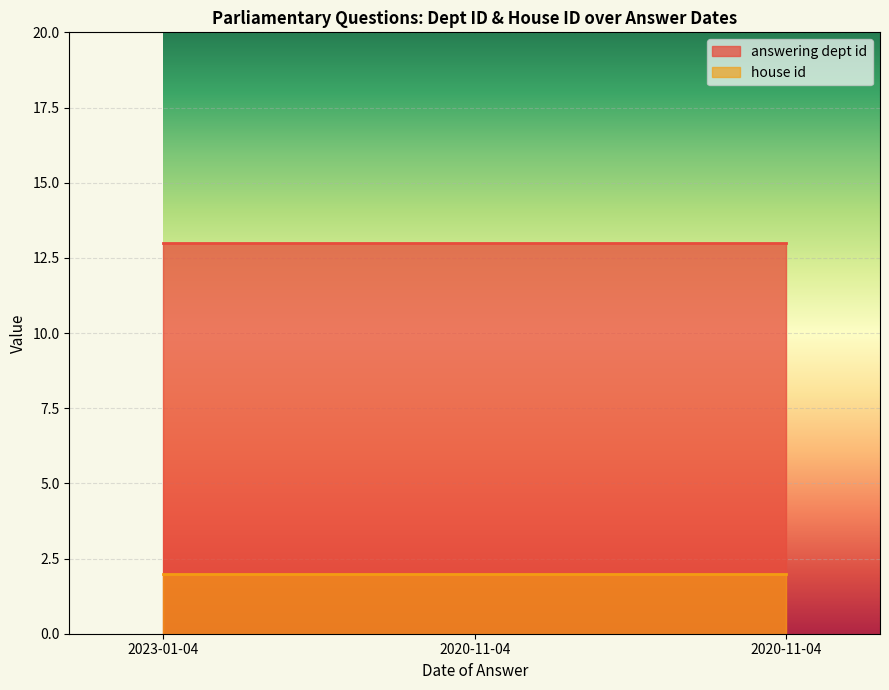

Rank the series by their average value, from lowest to highest.

house id, answering dept id